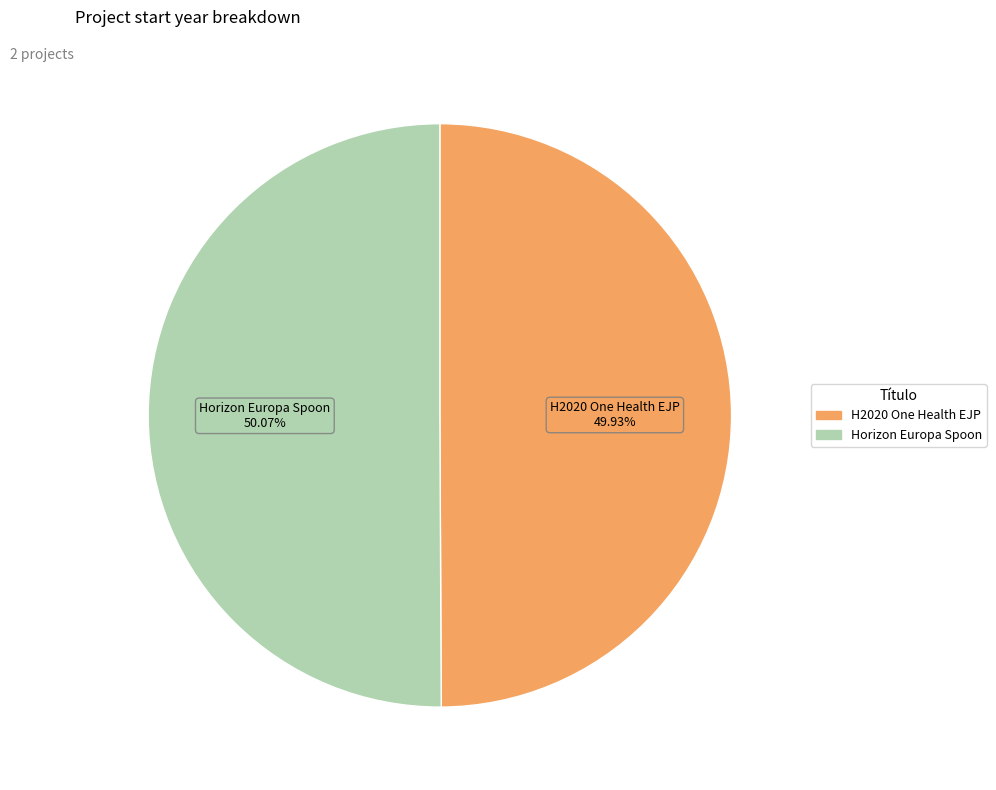

To the nearest percent, what portion does Horizon Europa Spoon represent?

50%